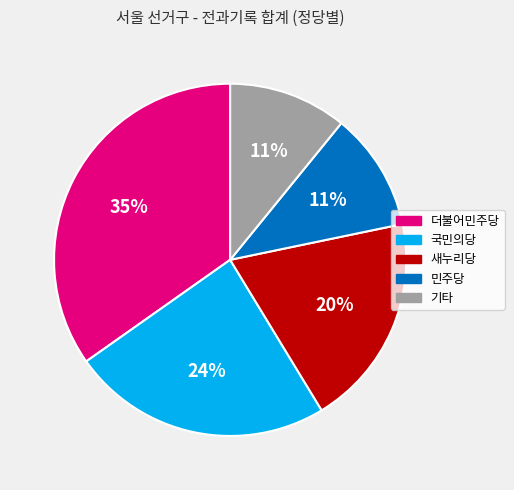

What is the largest slice in the pie chart?

더불어민주당